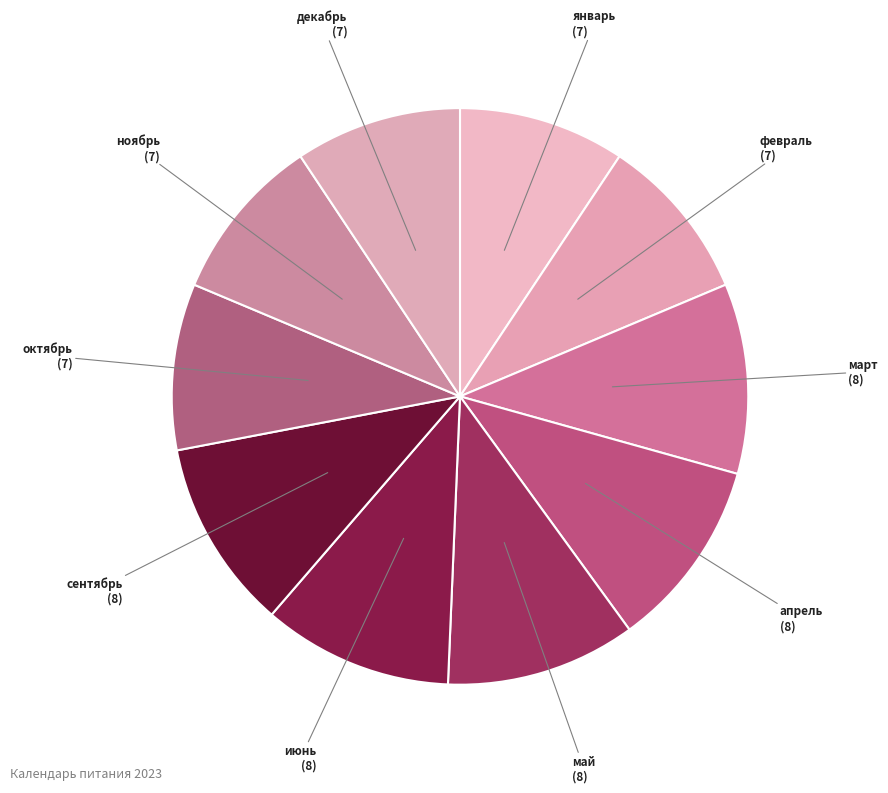

How many segments does this pie chart have?

10